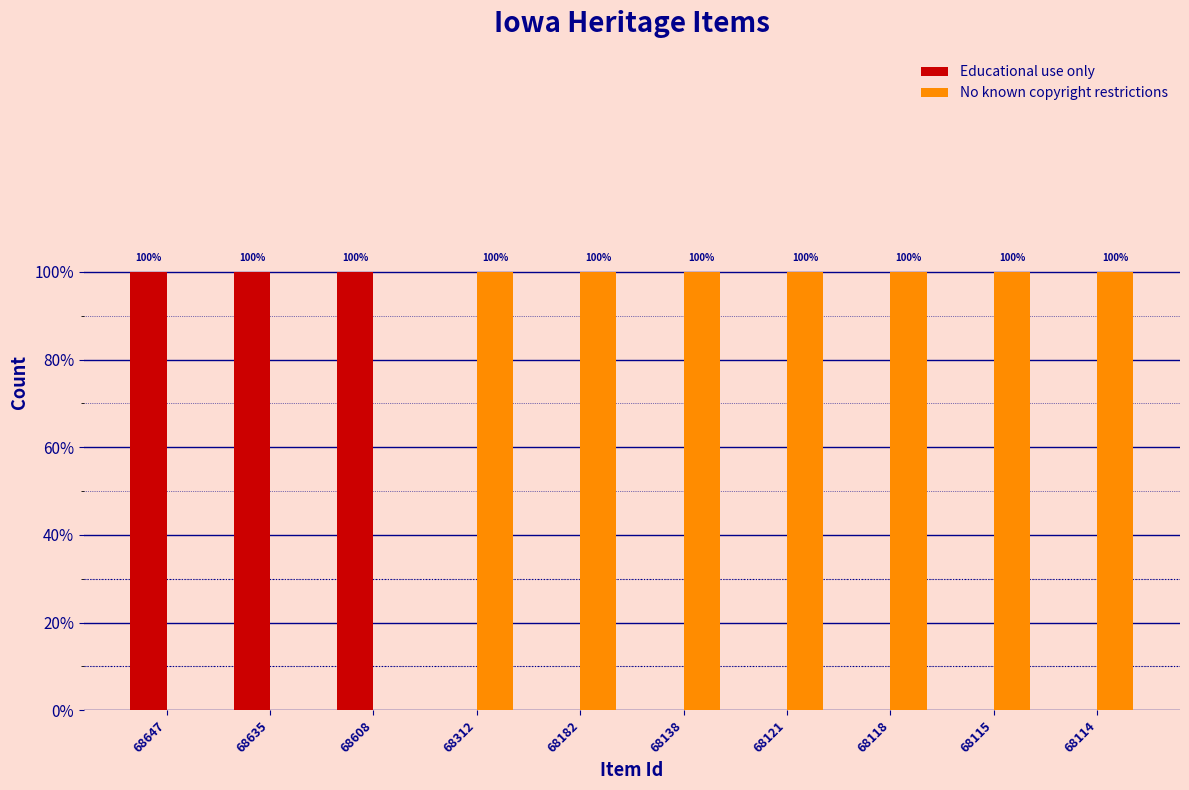

Does the chart contain stacked bars?

No